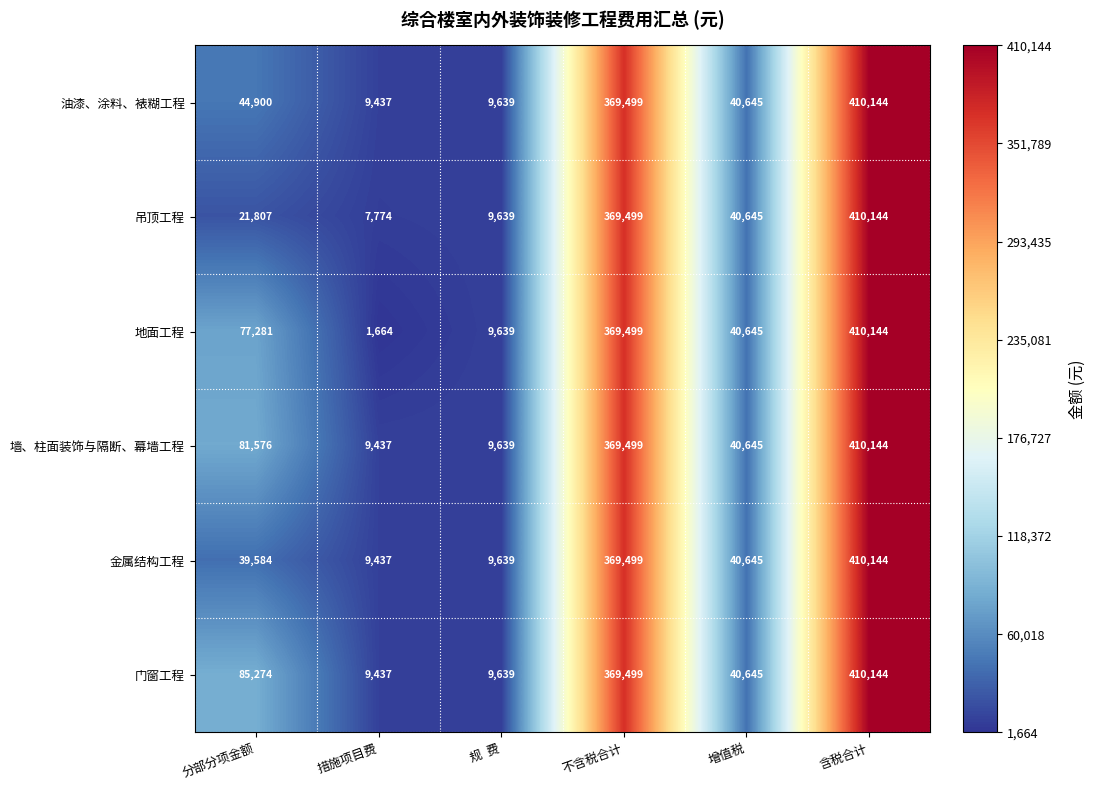

How many series are shown in this chart?

6